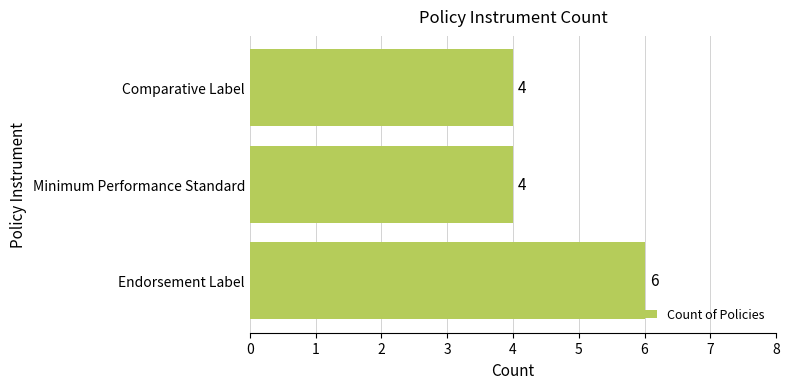

What is the smallest value displayed?

4